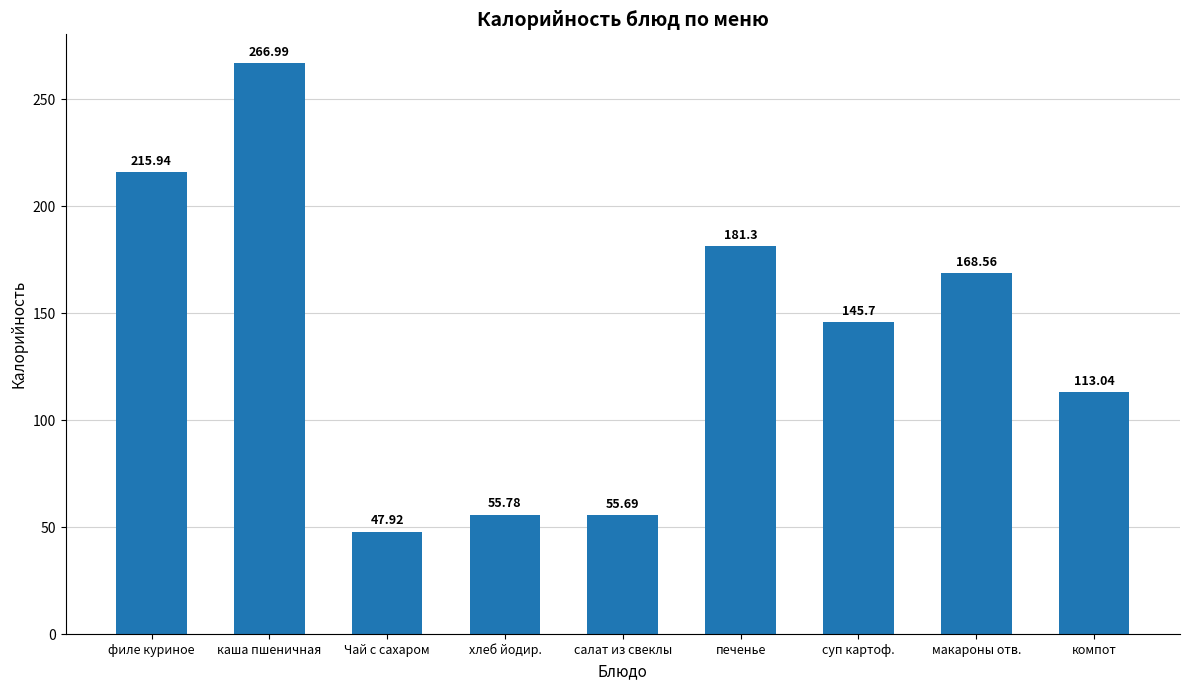

Reading left to right, what are all the values shown in this chart?

215.9	267.0	47.9	55.8	55.7	181.3	145.7	168.6	113.0